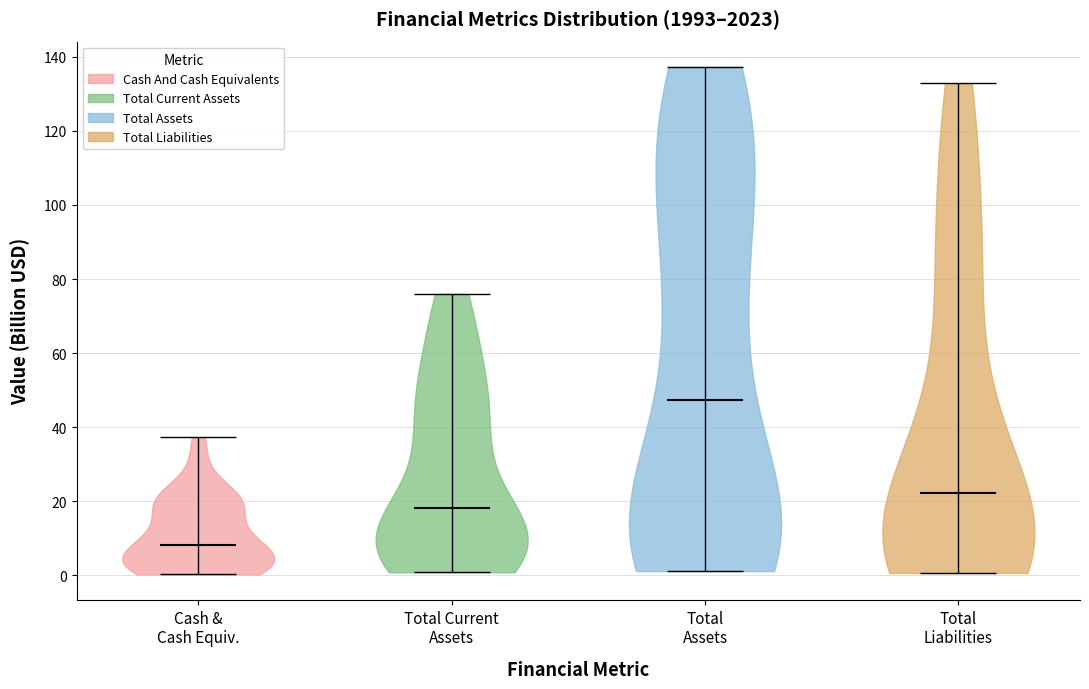

Reading left to right, read every violin against the y-axis: where its median line is, and the lowest and highest points it reaches. The values are not printed on the chart, so give them approximately, as read against the axis.

Cash & Cash Equiv.: median line 8, lowest point 0, highest point 38
Total Current Assets: median line 18, lowest point 0, highest point 76
Total Assets: median line 48, lowest point 2, highest point 138
Total Liabilities: median line 22, lowest point 0, highest point 132